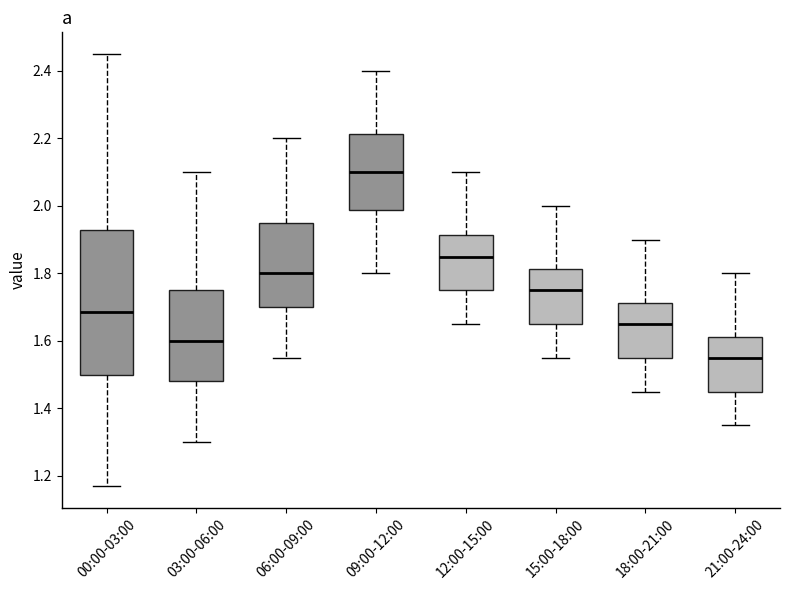

Which box's median line is the lowest?

21:00-24:00